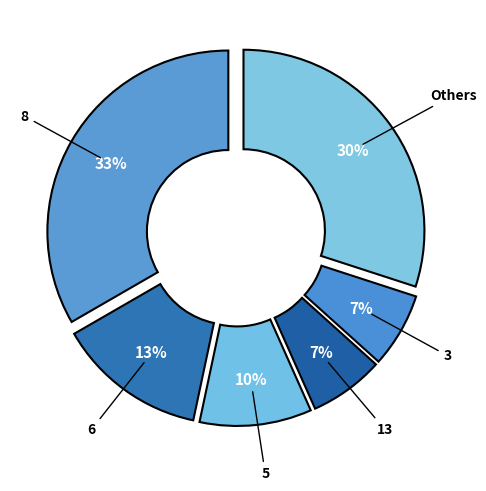

How many slices are in this pie chart?

6